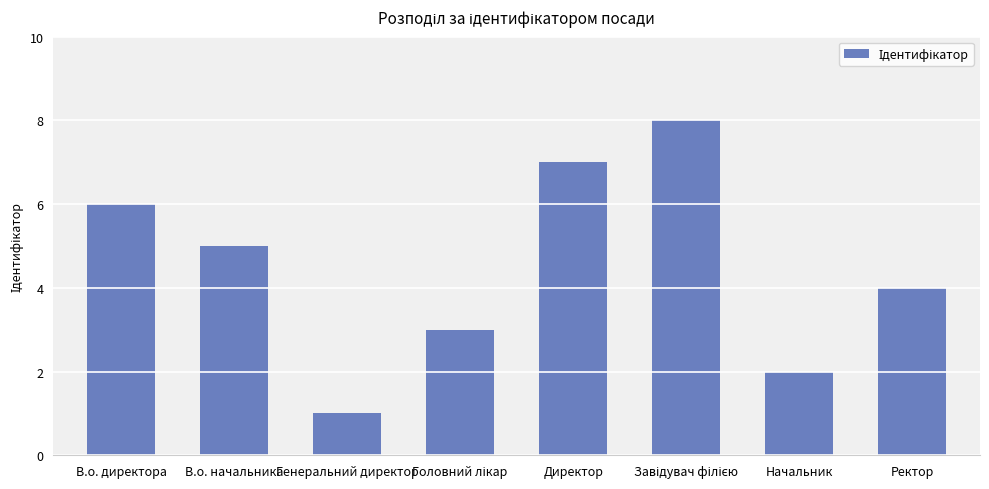

What is the change in value from В.о. начальника to Генеральний директор?

-4